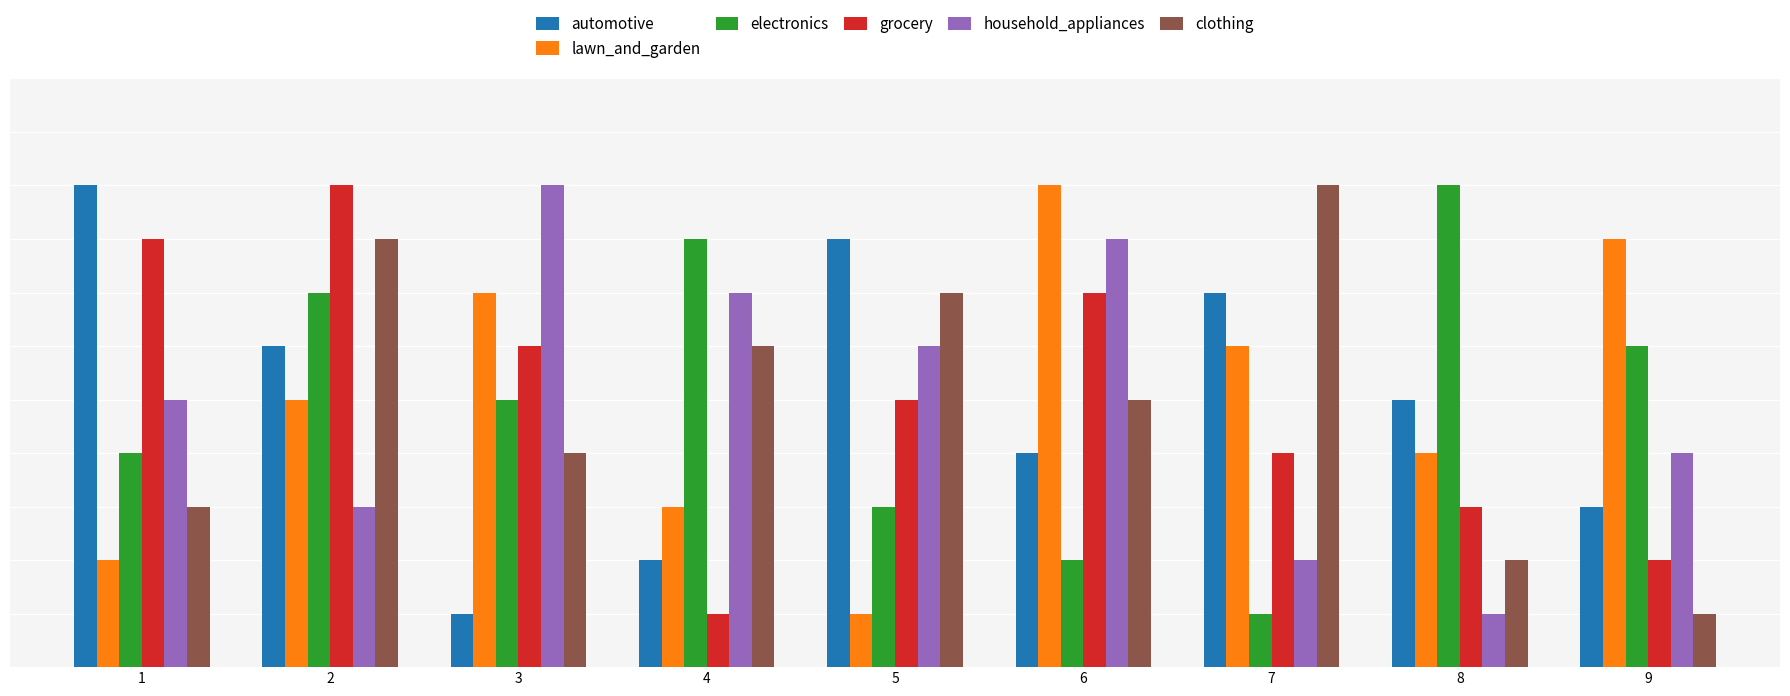

What is the approximate value of grocery at 8?

3